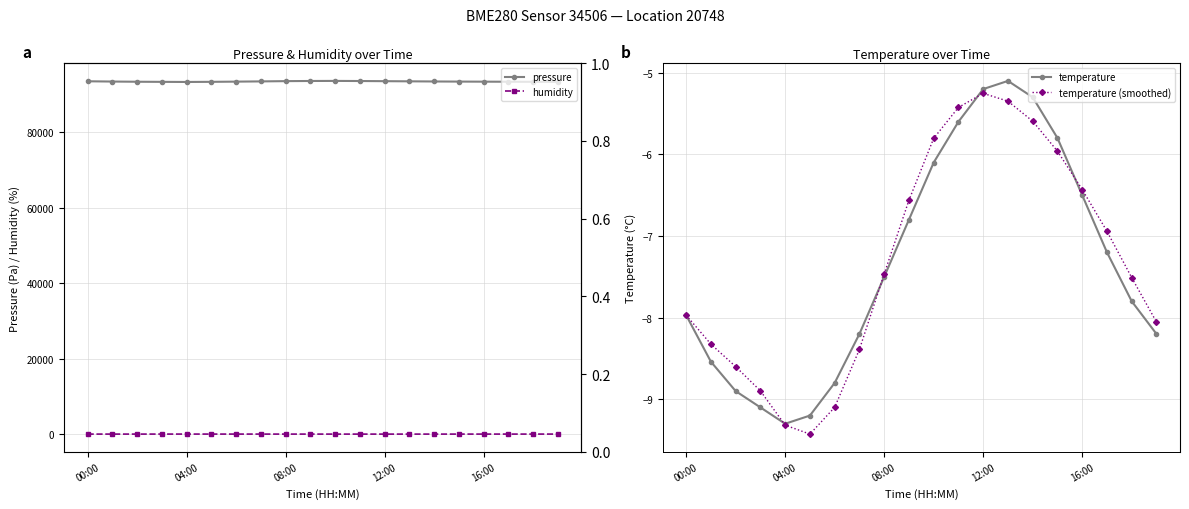

At which label is temperature closest to -7?

9